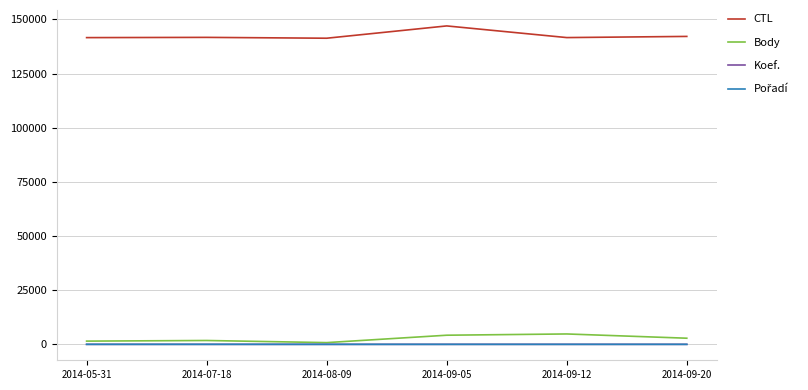

Which category has the highest value across all series?

2014-09-05